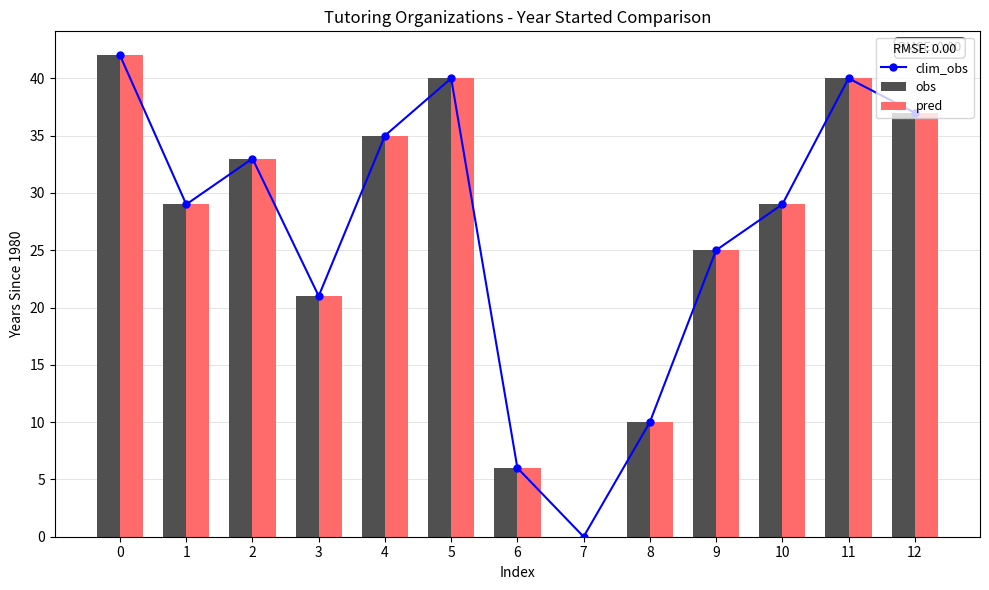

Reading left to right, what are all the values shown in this chart?

clim_obs: 0=42	1=29	2=33	3=21	4=35	5=40	6=6	7=0	8=10	9=25	10=29	11=40	12=37
obs: 0=42	1=29	2=33	3=21	4=35	5=40	6=6	7=0	8=10	9=25	10=29	11=40	12=37
pred: 0=42	1=29	2=33	3=21	4=35	5=40	6=6	7=0	8=10	9=25	10=29	11=40	12=37